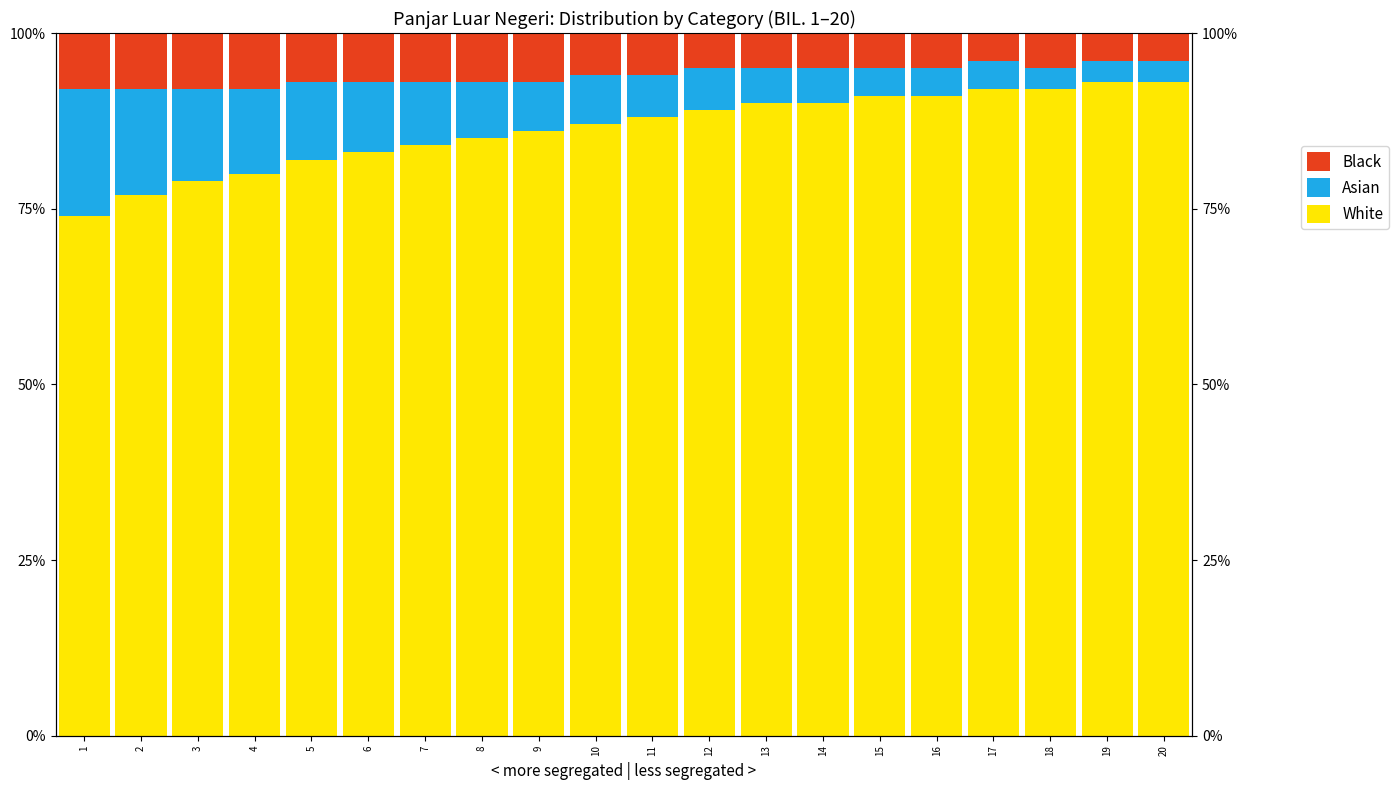

The Asian series shows 1 at 14. True or false?

False